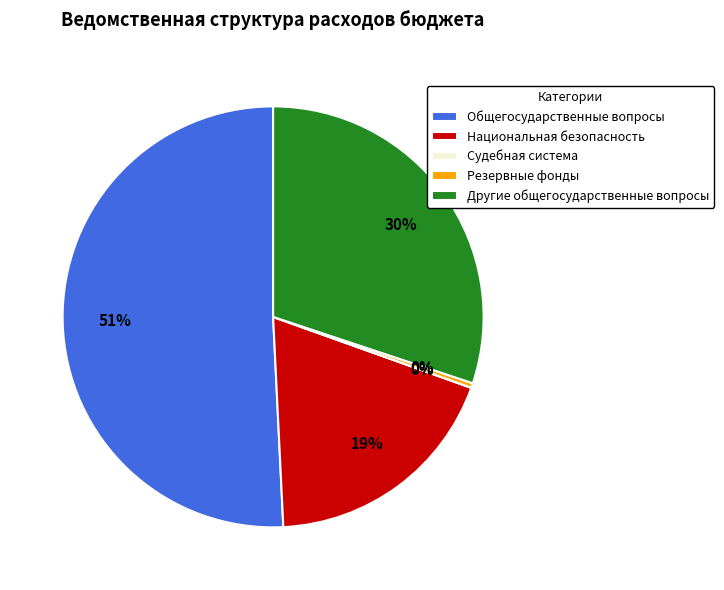

Does any single category account for the majority?

Yes